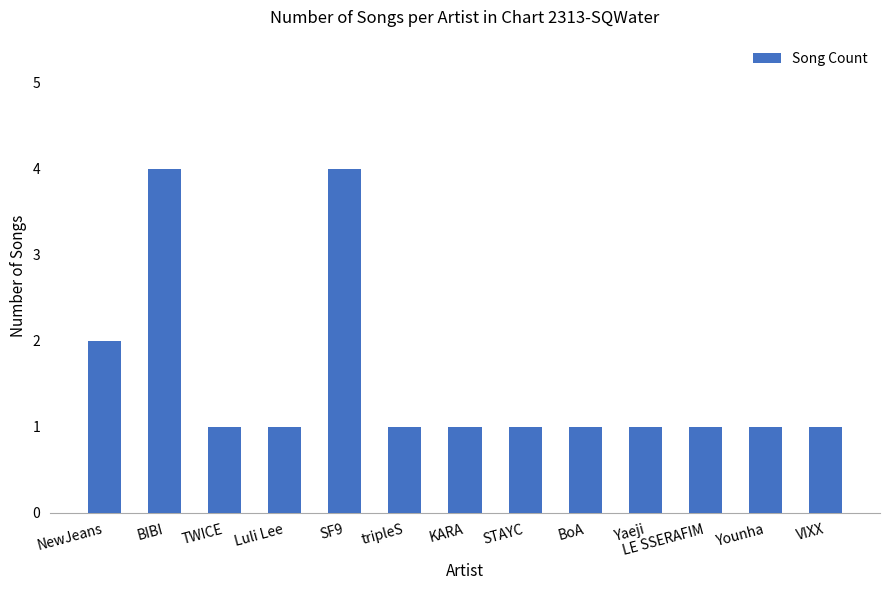

Reading left to right, what are all the values shown in this chart?

2	4	1	1	4	1	1	1	1	1	1	1	1